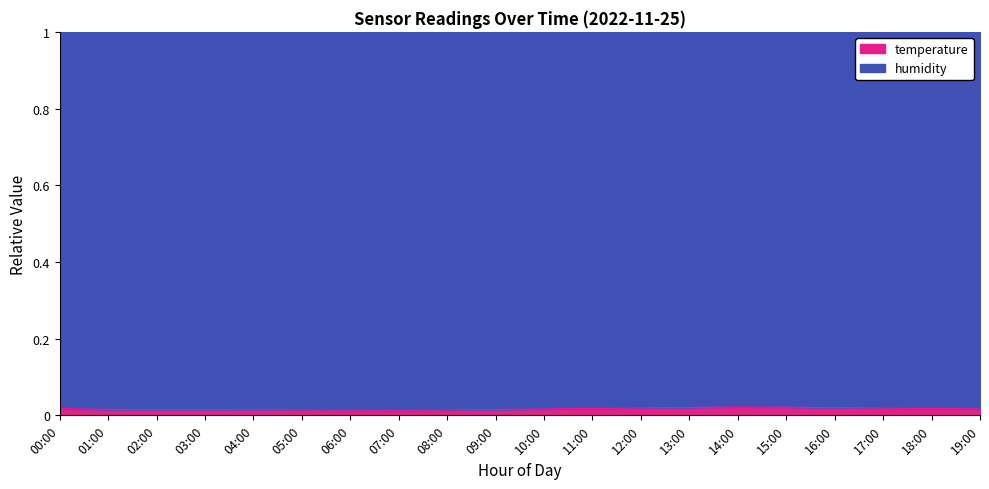

List the labels in order of value, smallest first.

07:00, 06:00, 08:00, 05:00, 04:00, 03:00, 02:00, 09:00, 01:00, 10:00, 19:00, 00:00, 18:00, 11:00, 17:00, 12:00, 16:00, 13:00, 15:00, 14:00